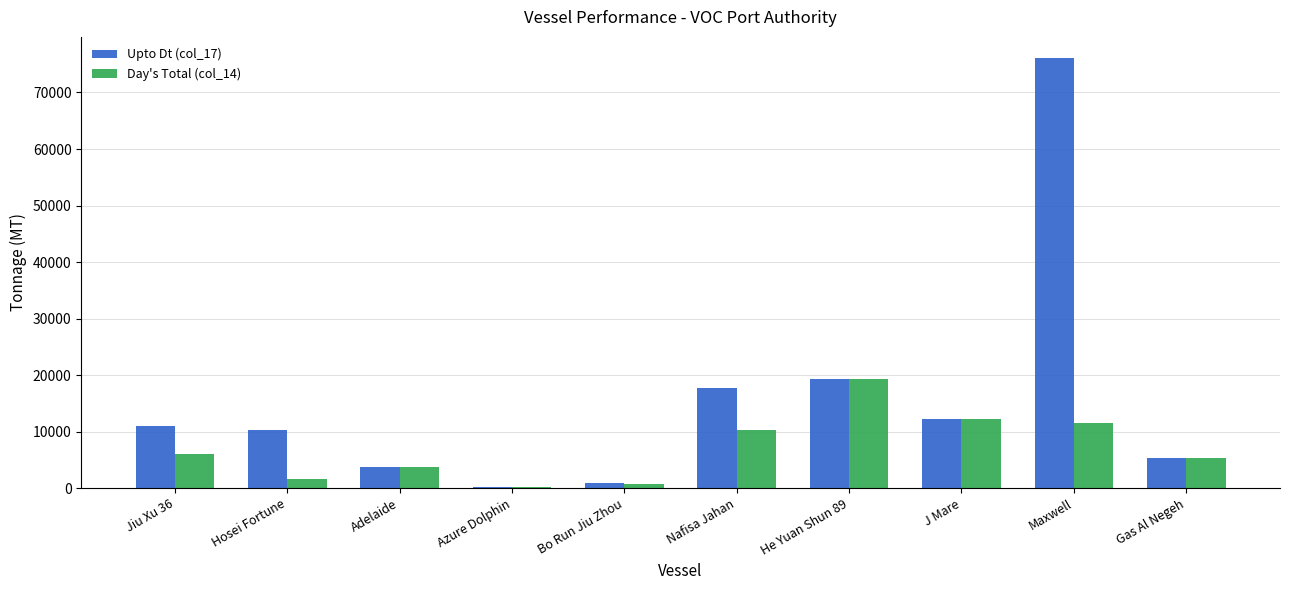

How many groups of bars are there?

10